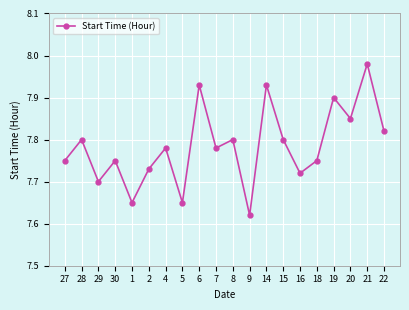

What is the change in value from 27 to 20?

+0.1